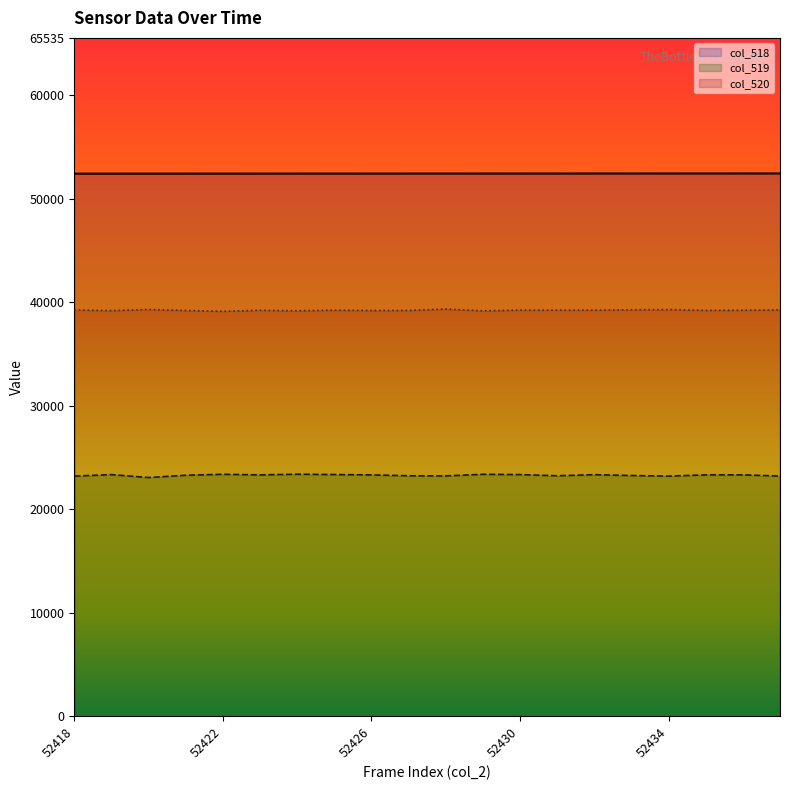

At which label is col_518 closest to 52427?

52427